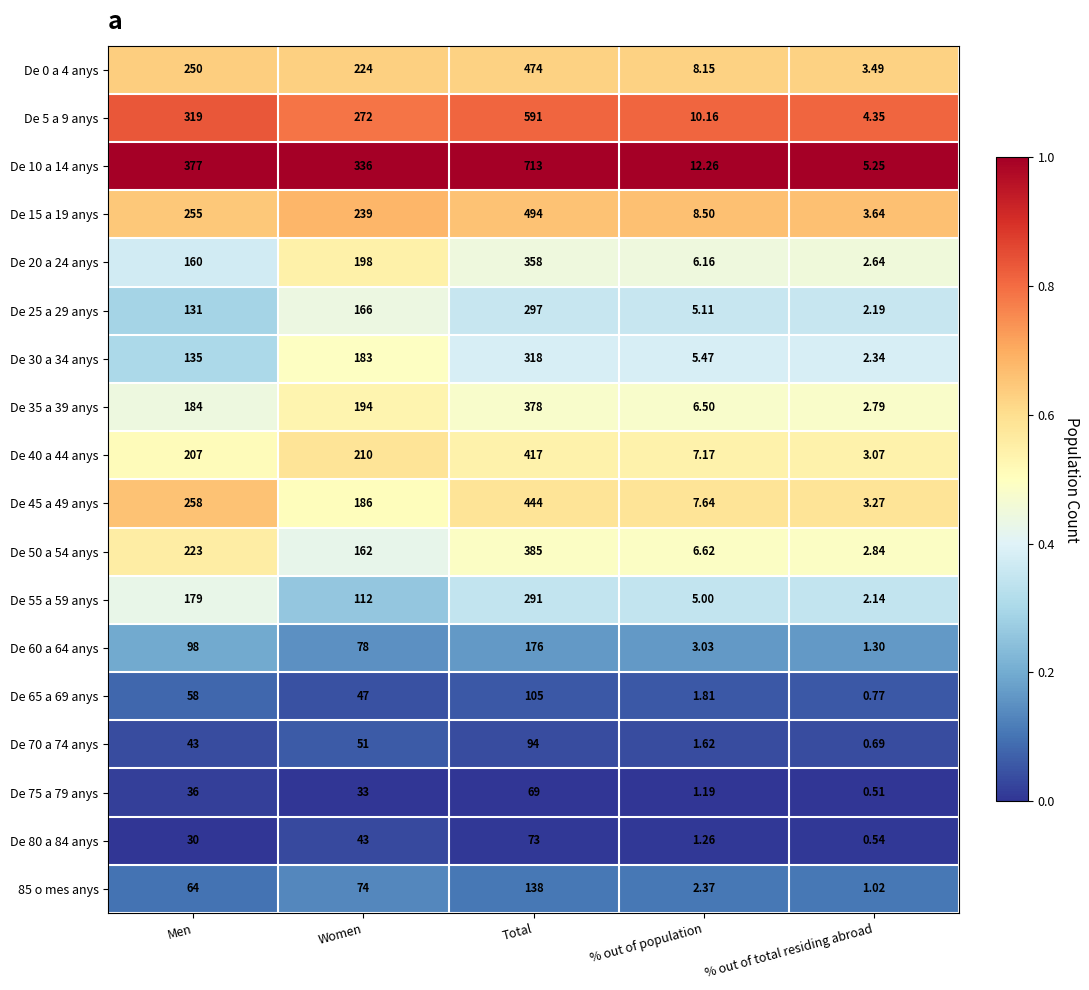

What is the total value across all series at % out of total residing abroad?

42.8